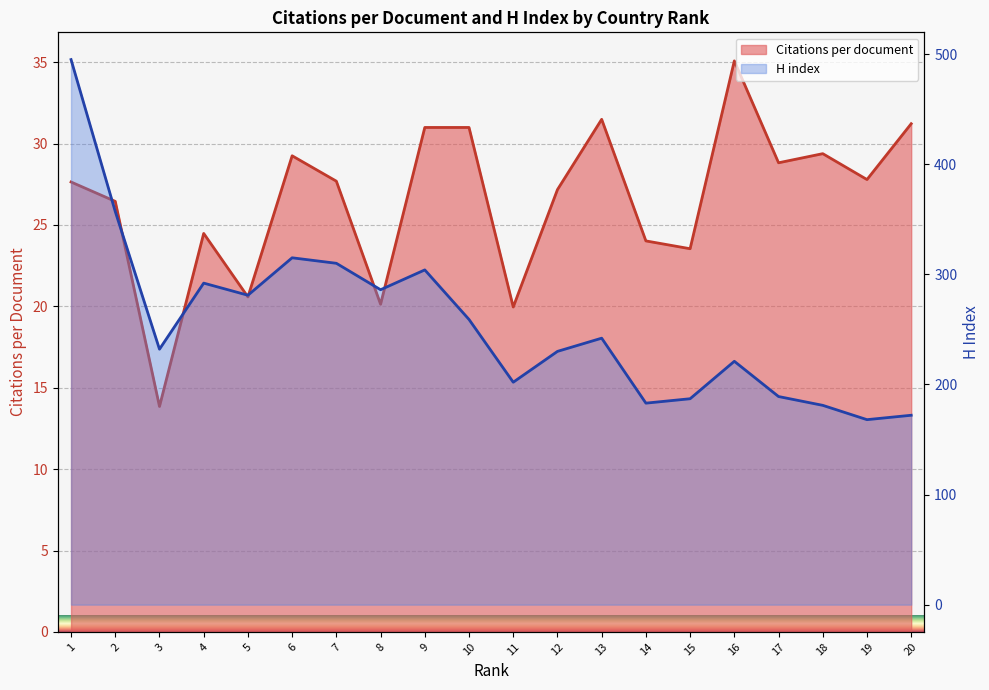

What is the spread (max minus min) of values at 12?

202.8